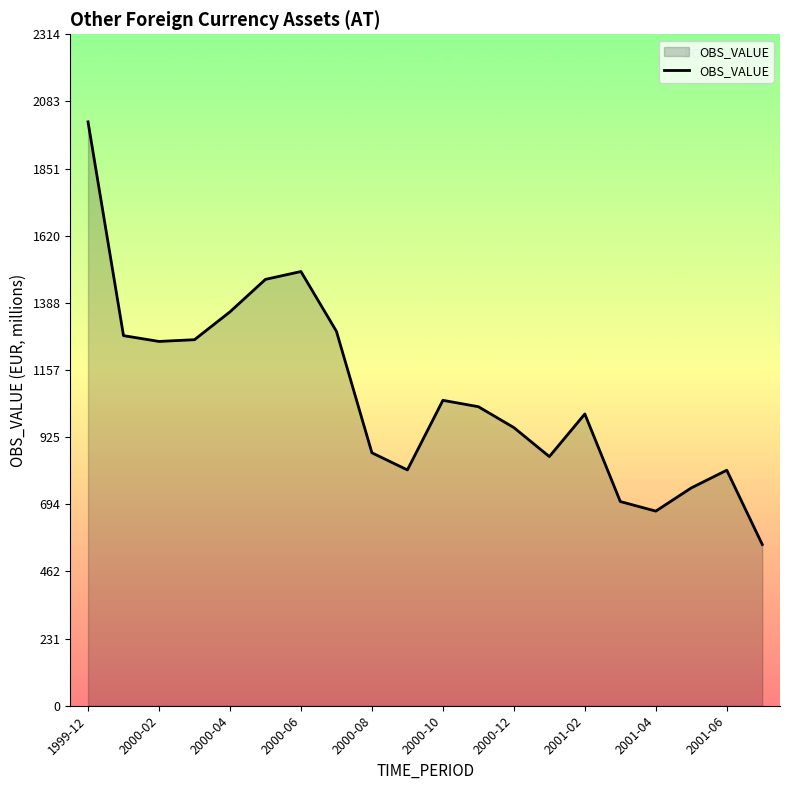

What is the maximum value shown in the chart?

2013